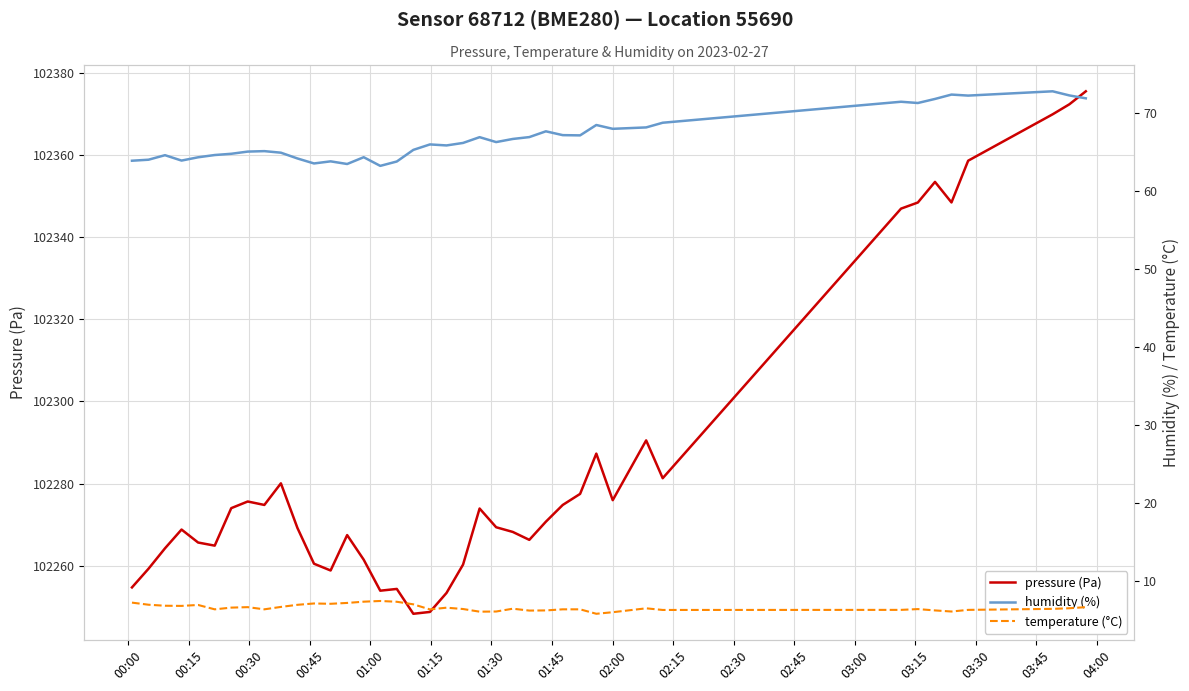

True or false: temperature (°C) has more than 2 interior local peaks.

True